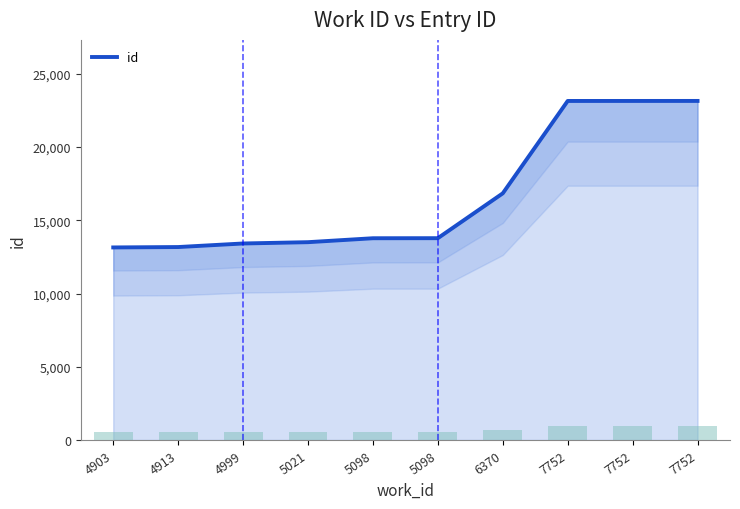

Count the number of data series in this chart.

1